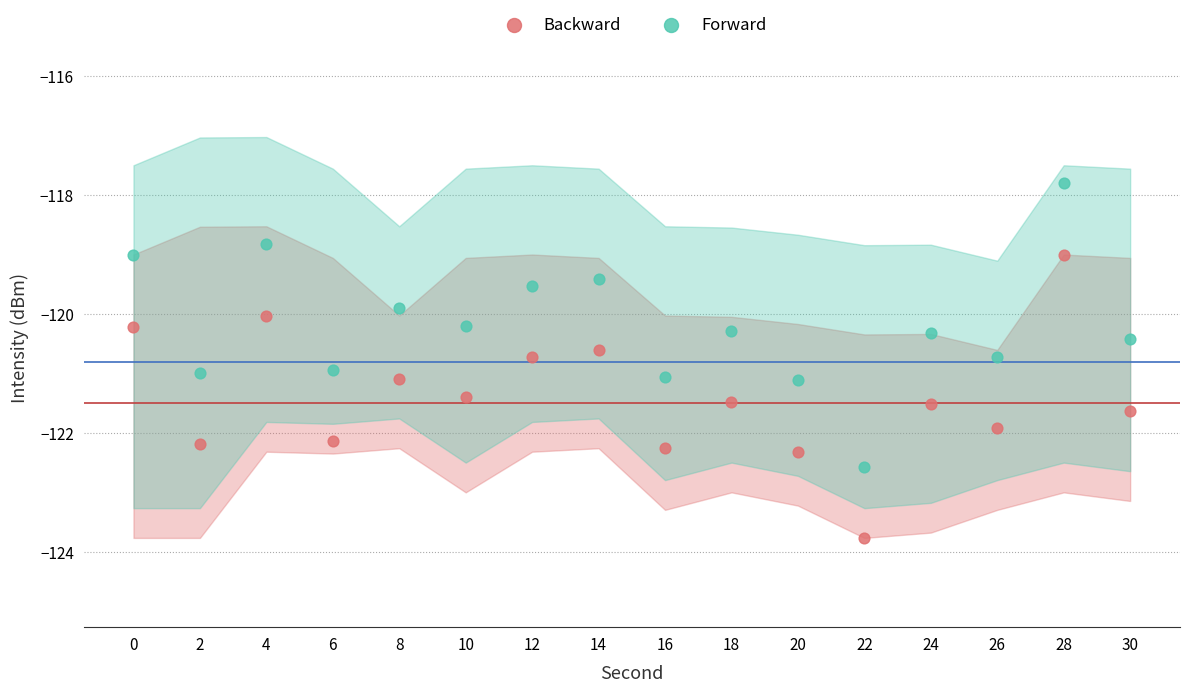

What is the X range (max minus min) for the scatter plot?

30.0